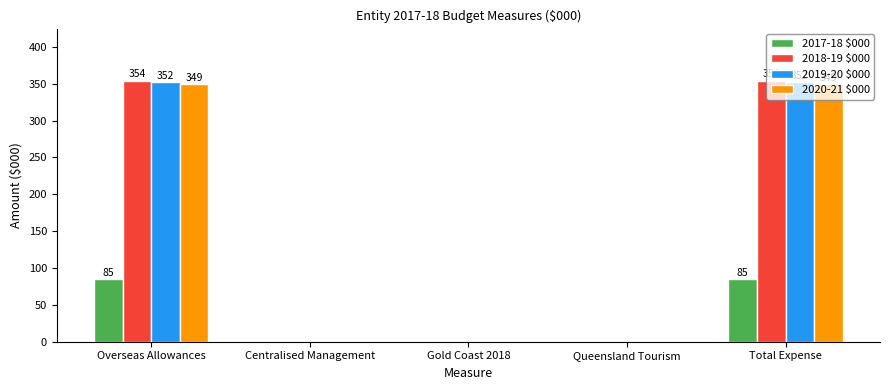

Is it true that 2018-19 $000 equals -127 at Centralised Management?

False